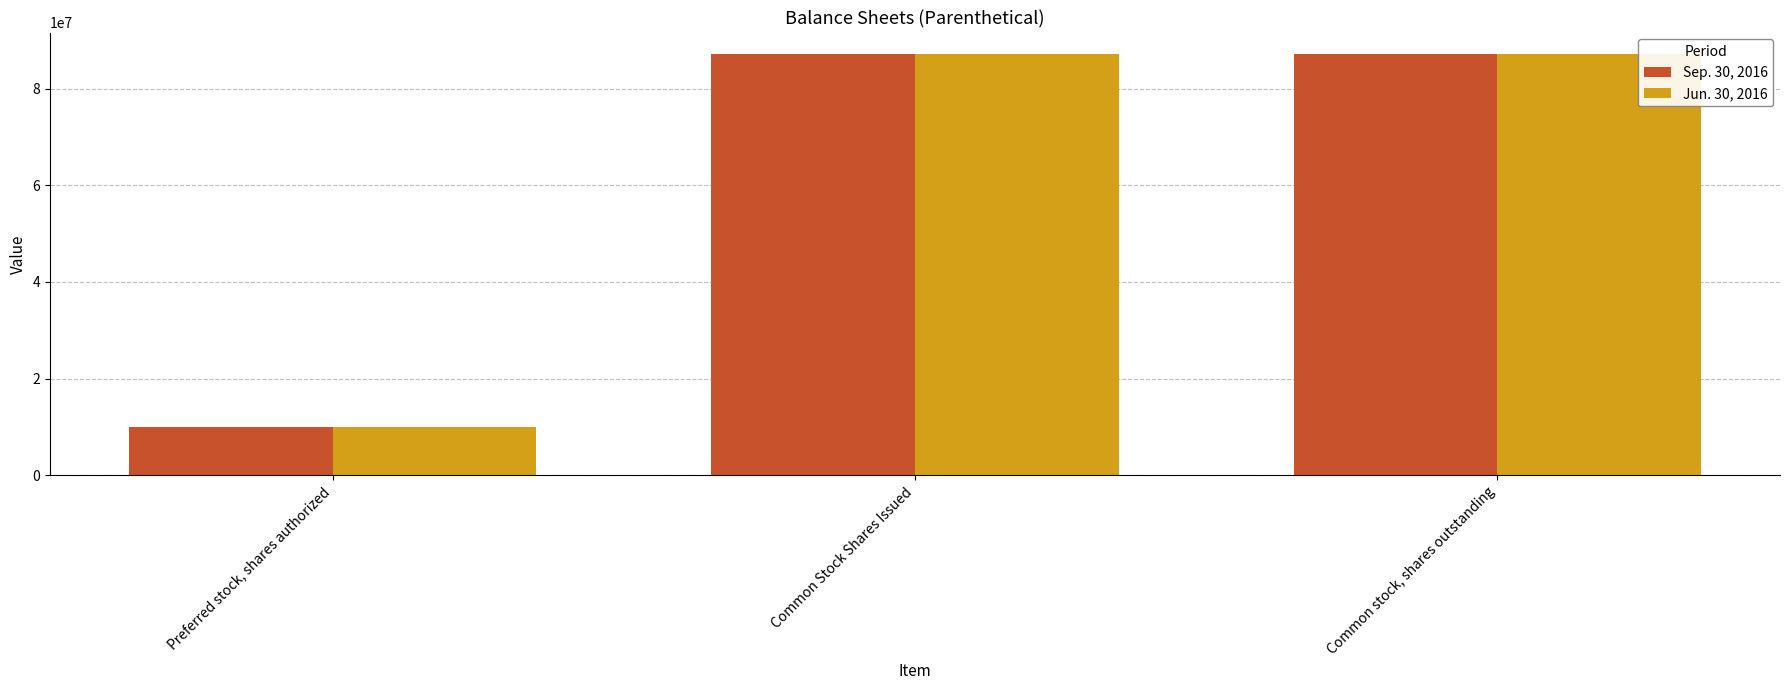

Which series has the widest spread of values?

Sep. 30, 2016